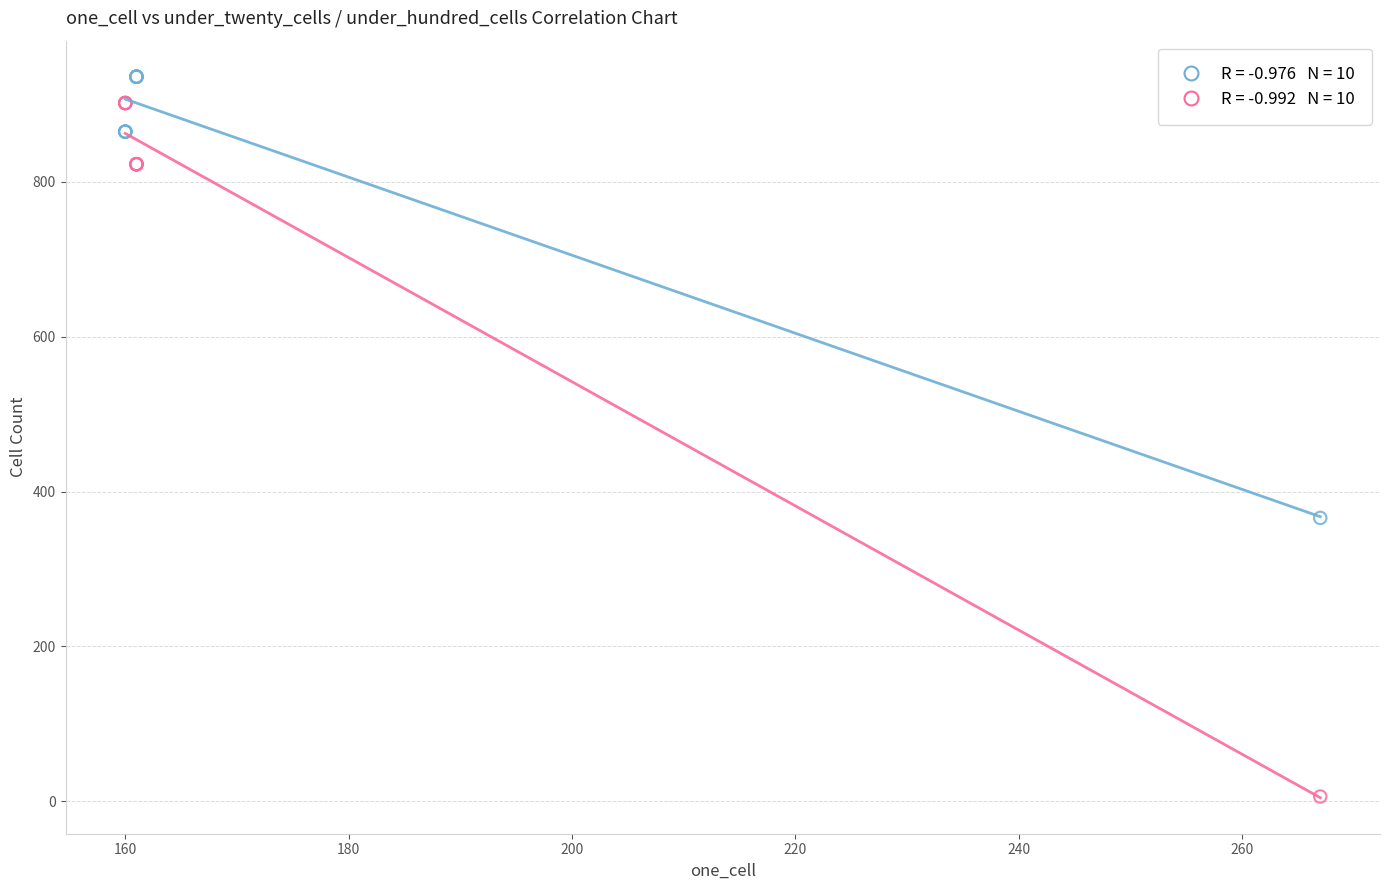

Across all series, what Y value is closest to 471?

366